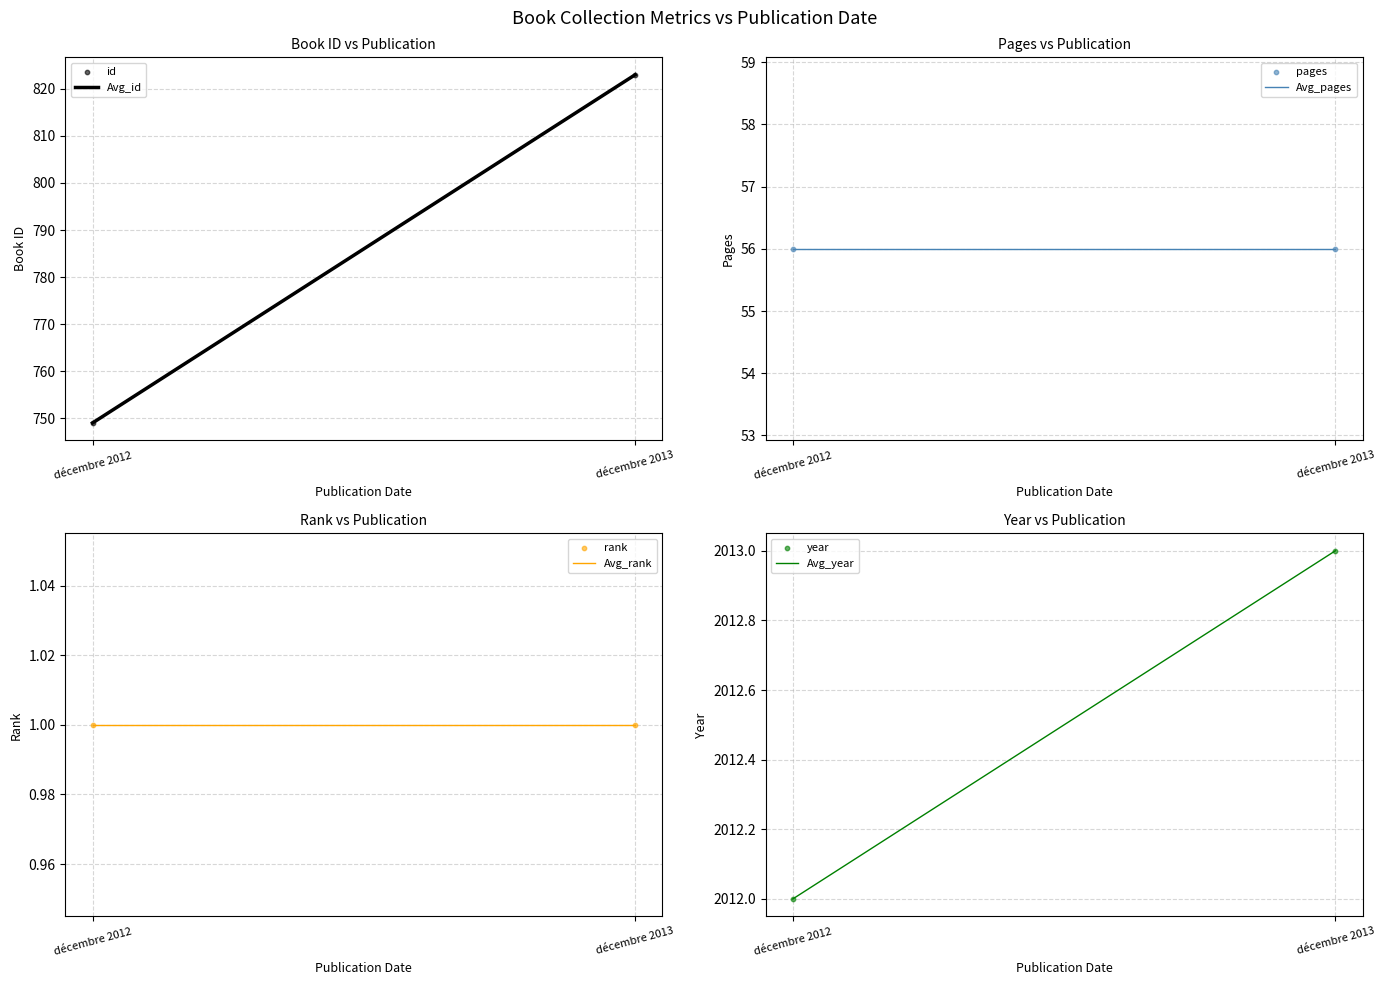

What is the total value across all series at décembre 2012?

2818